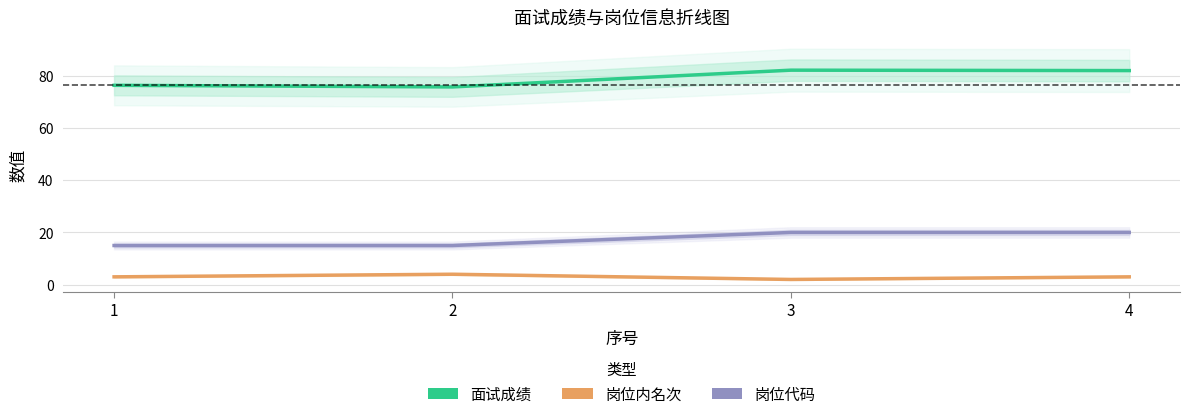

Does the chart display data point markers on the line(s)?

No